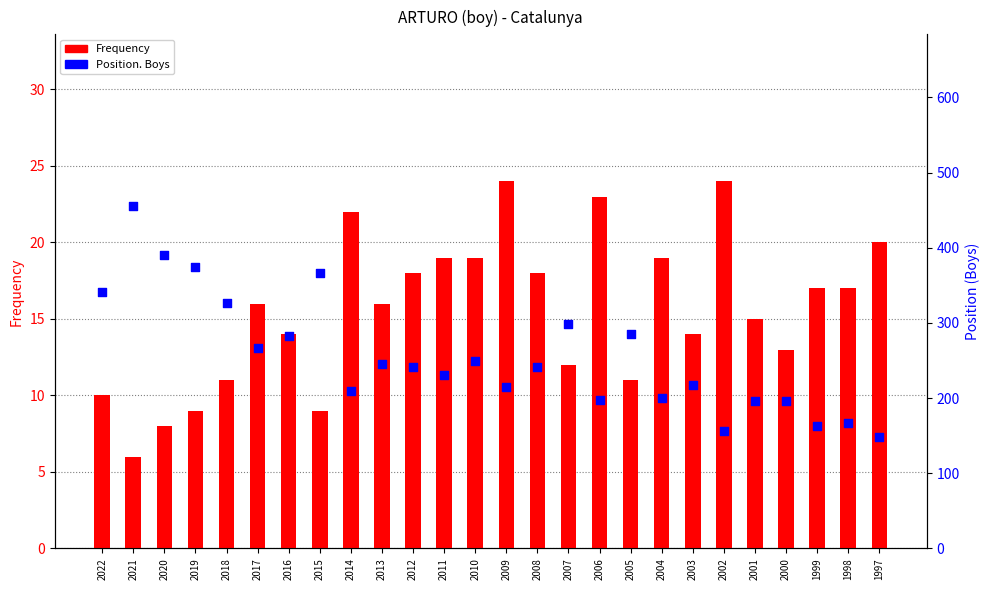

What are all the series names shown in the legend?

Frequency, Position. Boys